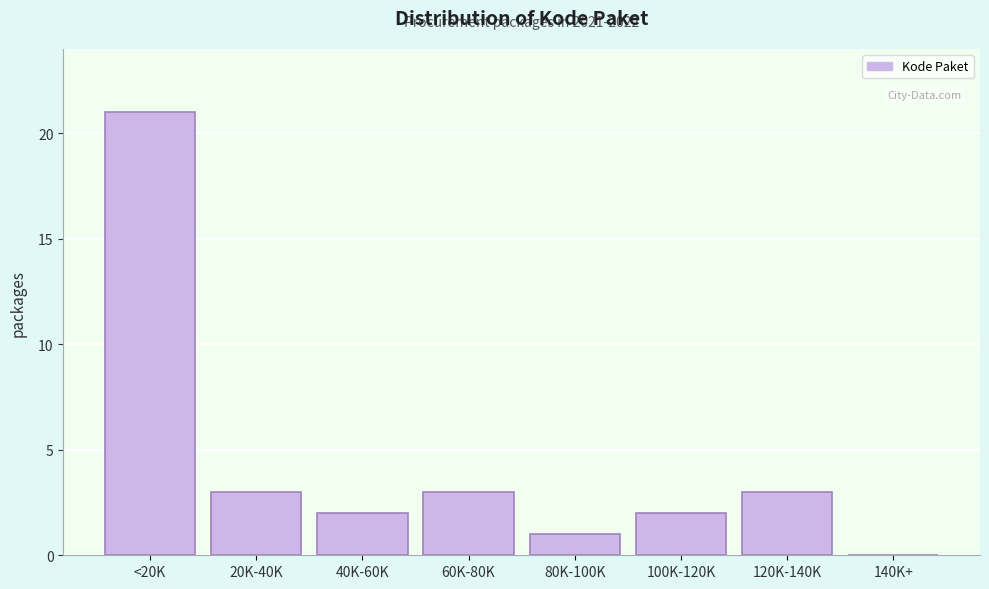

Reading left to right, list all the values displayed in this chart.

<20K=21	20K-40K=3	40K-60K=2	60K-80K=3	80K-100K=1	100K-120K=2	120K-140K=3	140K+=0